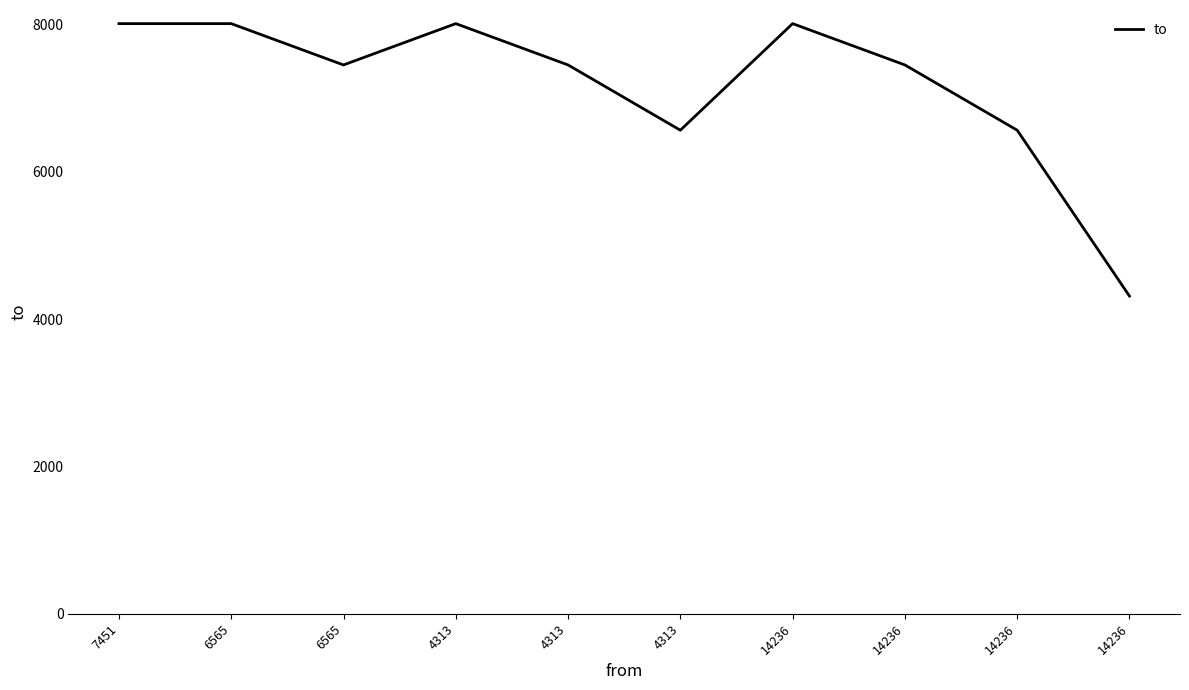

True or false: the data shows 4313 at 14236.

True